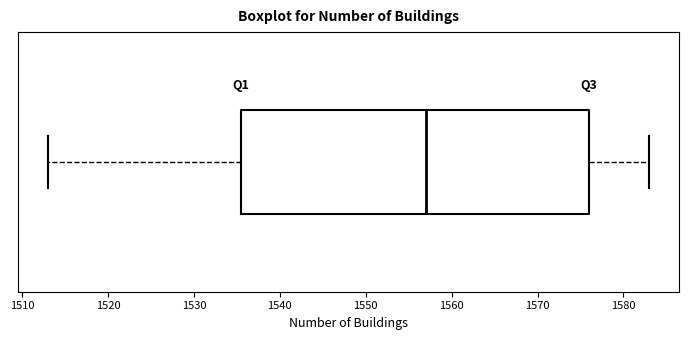

Where does the right whisker of the box end on the x-axis? The values are not printed on the chart, so give them approximately, as read against the axis.

1583